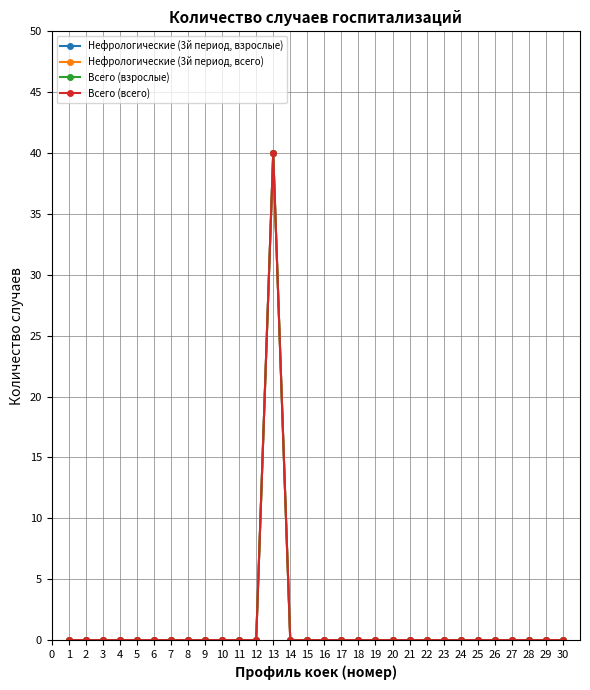

Which series has the largest total across all categories?

Нефрологические (3й период, взрослые)